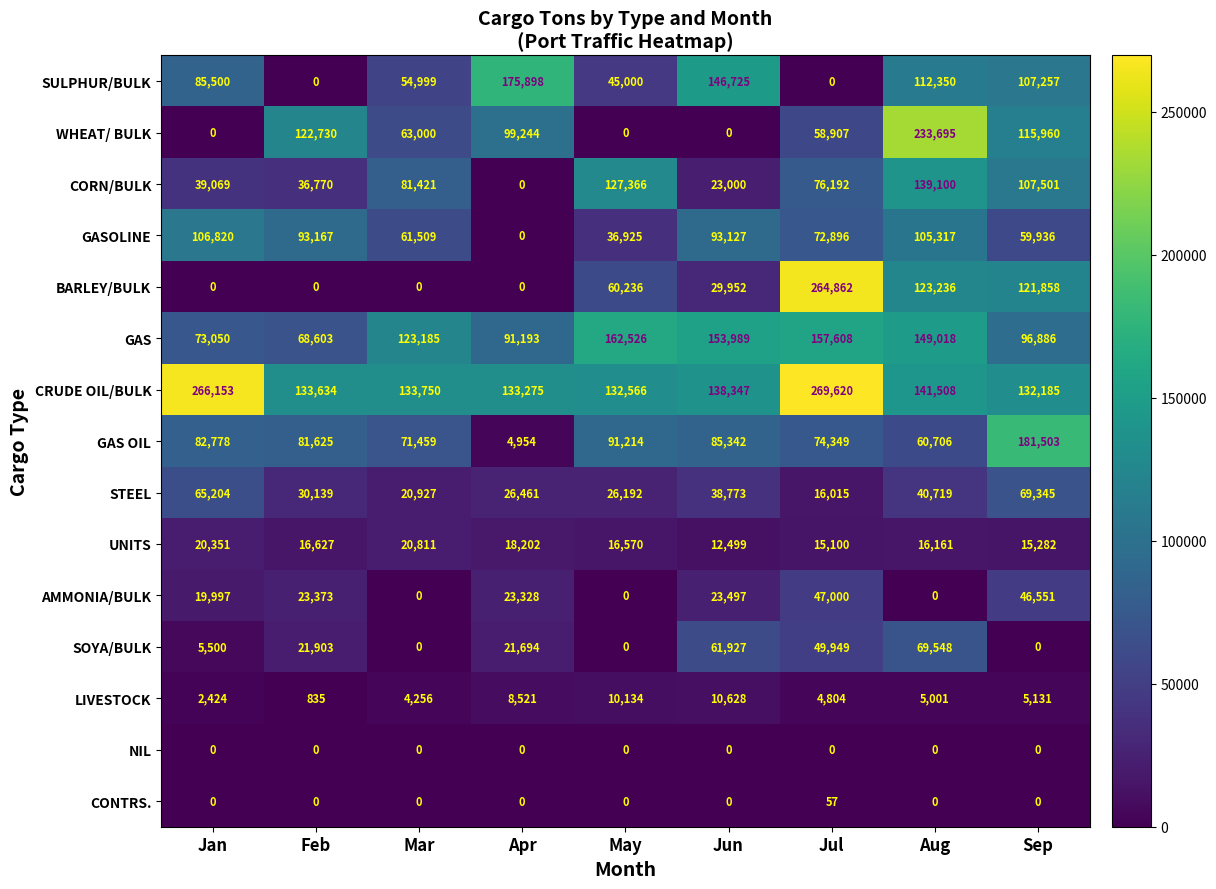

List the labels in order of SULPHUR/BULK value, largest first.

Apr, Jun, Aug, Sep, Jan, Mar, May, Feb, Jul